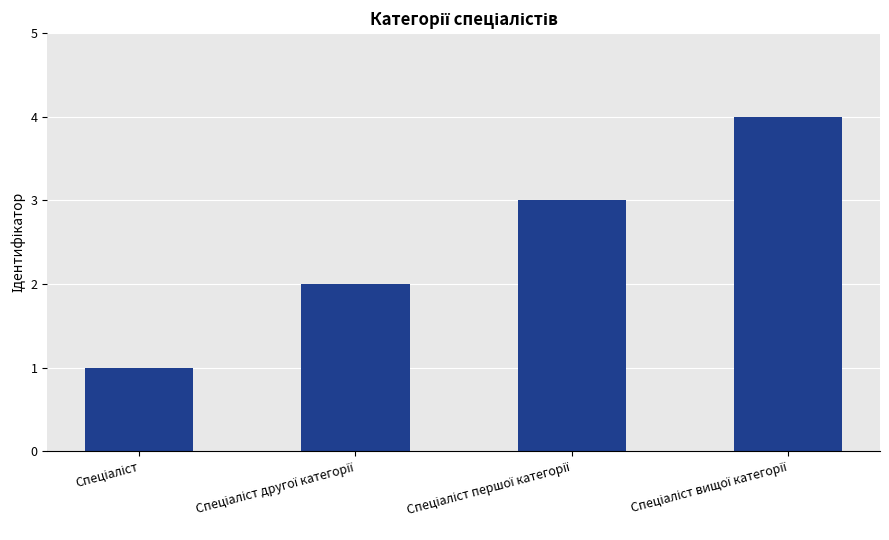

What is the minimum value shown in the chart?

1